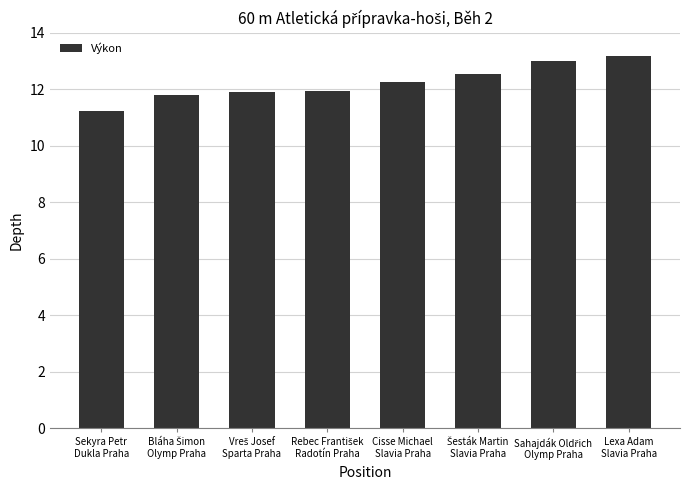

What is the maximum value shown in the chart?

13.2